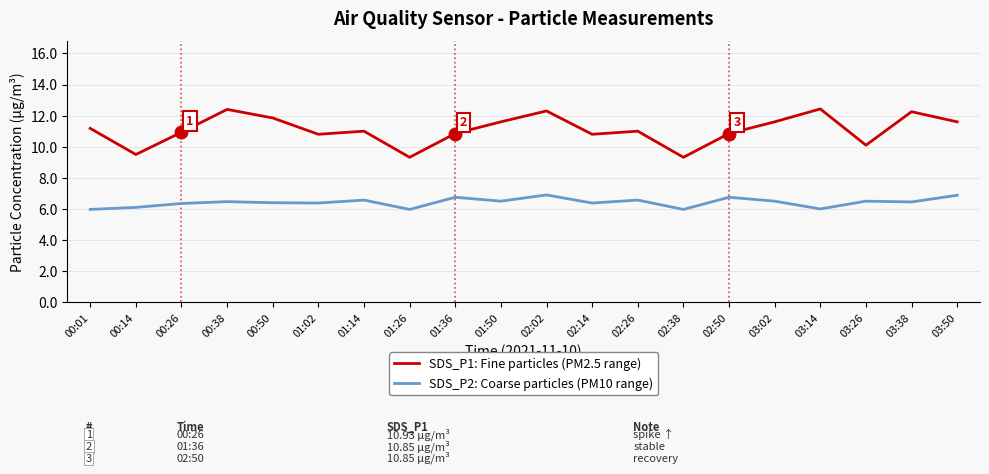

What position from the left is 01:26?

8